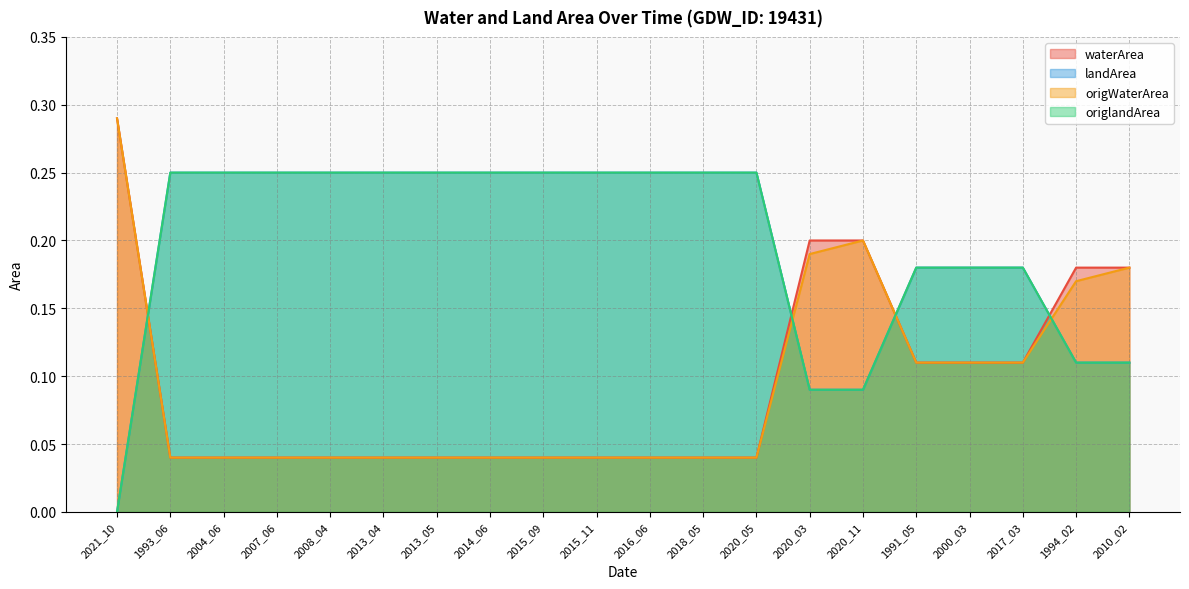

What is the difference between the origWaterArea values at 2015_11 and 1991_05?

0.1